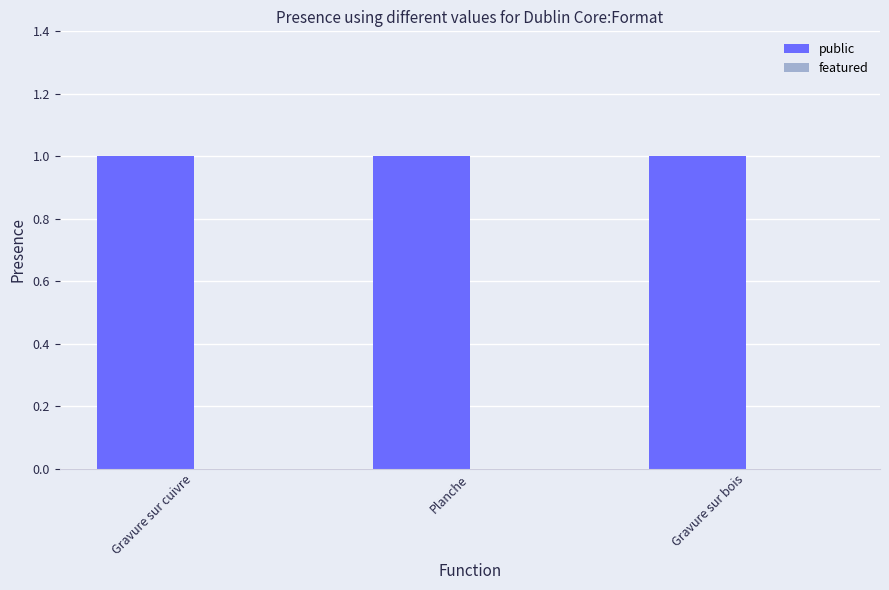

At which category is the sum across all series the highest?

Gravure sur cuivre